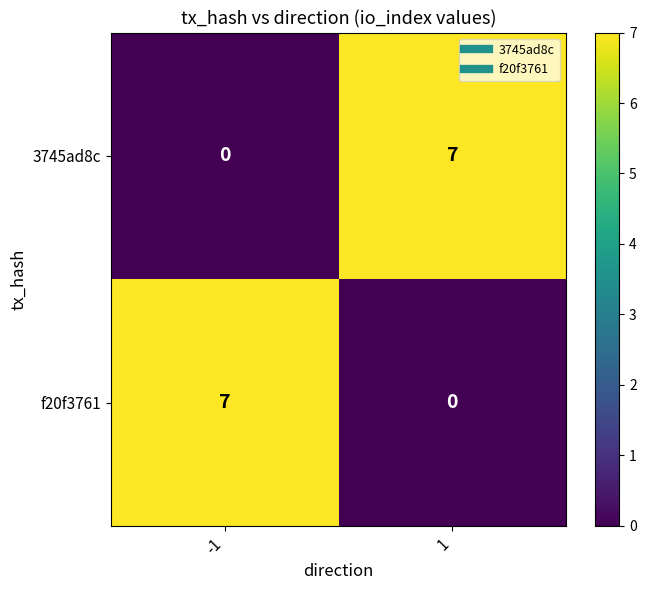

What is the difference between the maximum and minimum values in the 3745ad8c series?

7